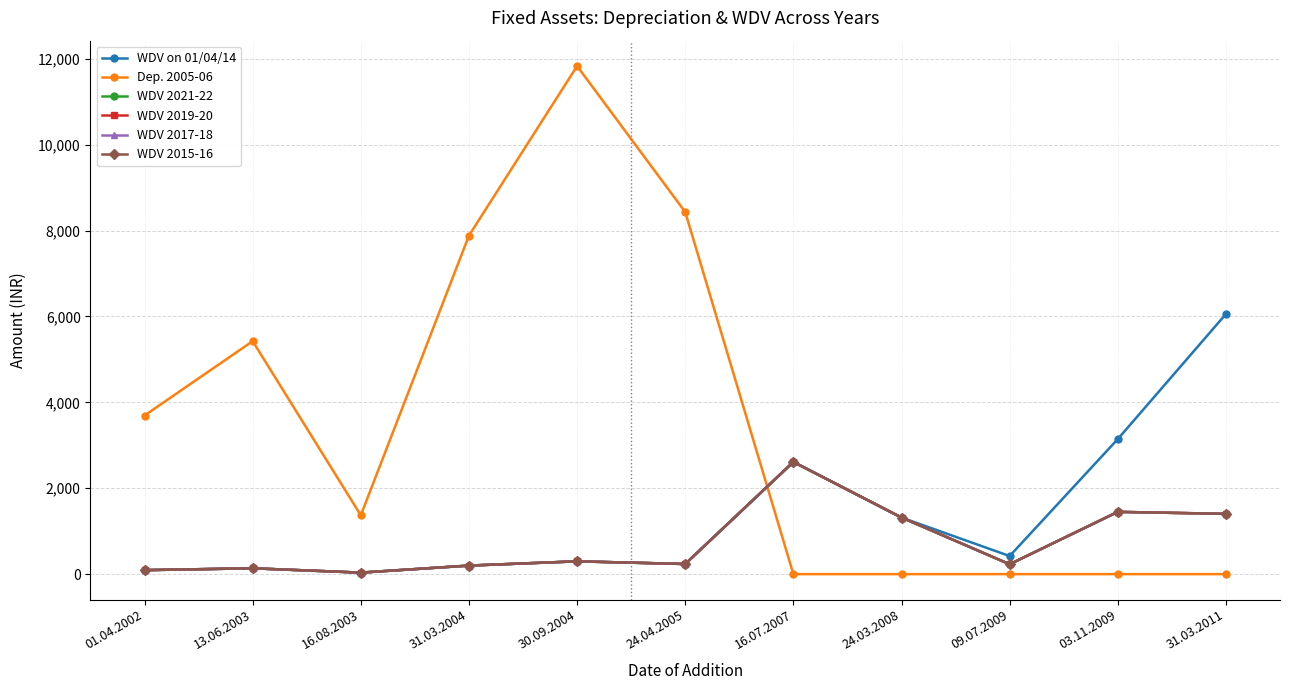

Is this an area chart (filled region under the line)?

No